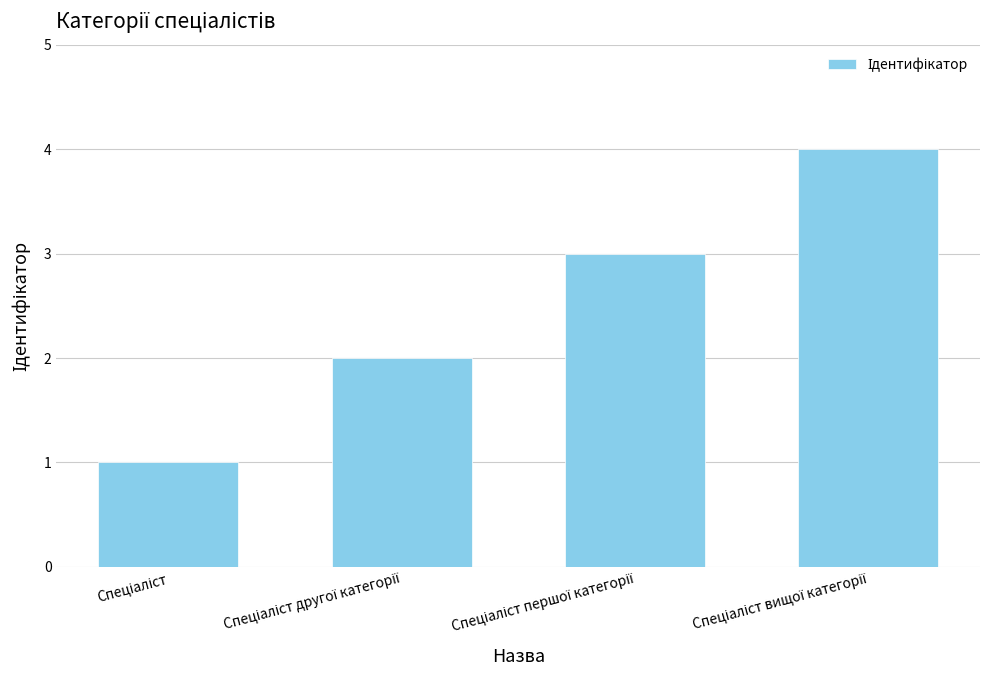

What is the maximum value shown in the chart?

4